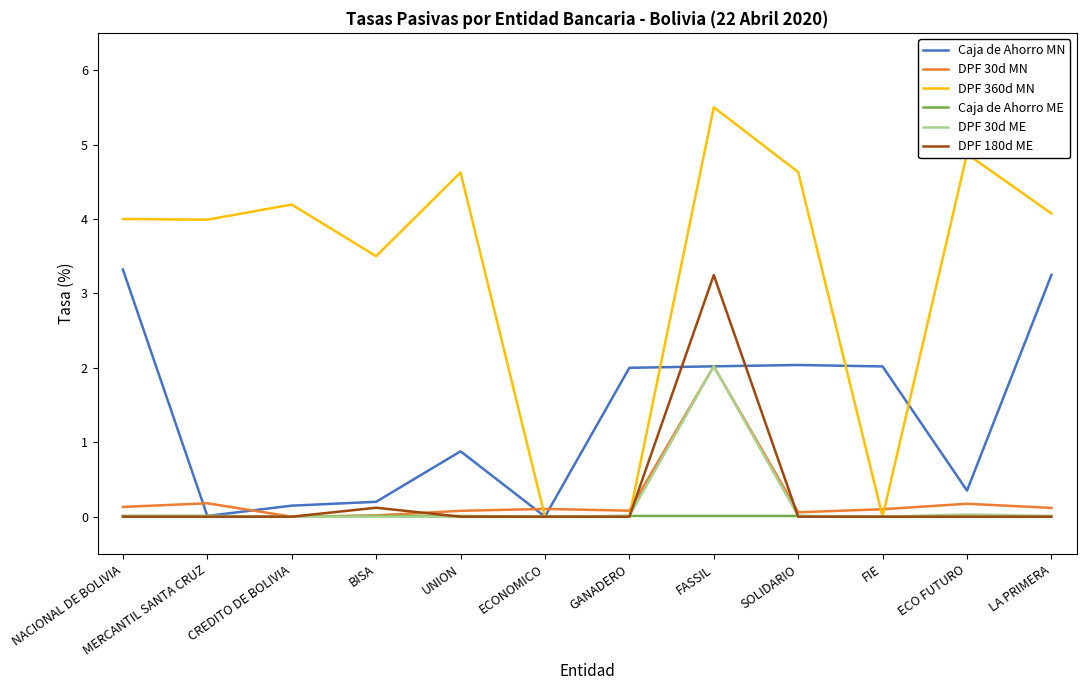

True or false: Caja de Ahorro ME has a value of 0.0 at FASSIL.

True